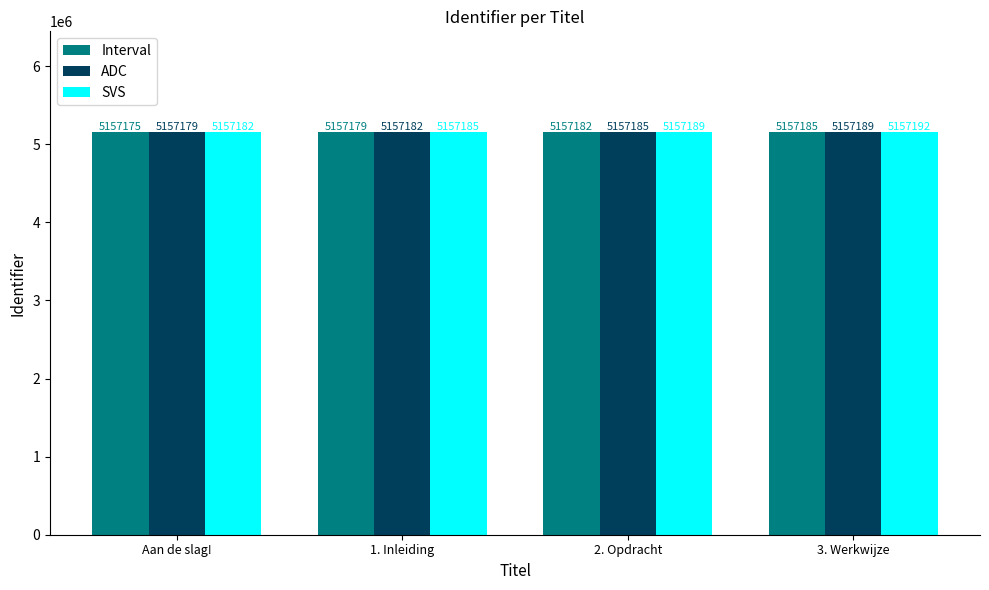

Rank the series at Aan de slag! from lowest to highest value.

Interval, ADC, SVS